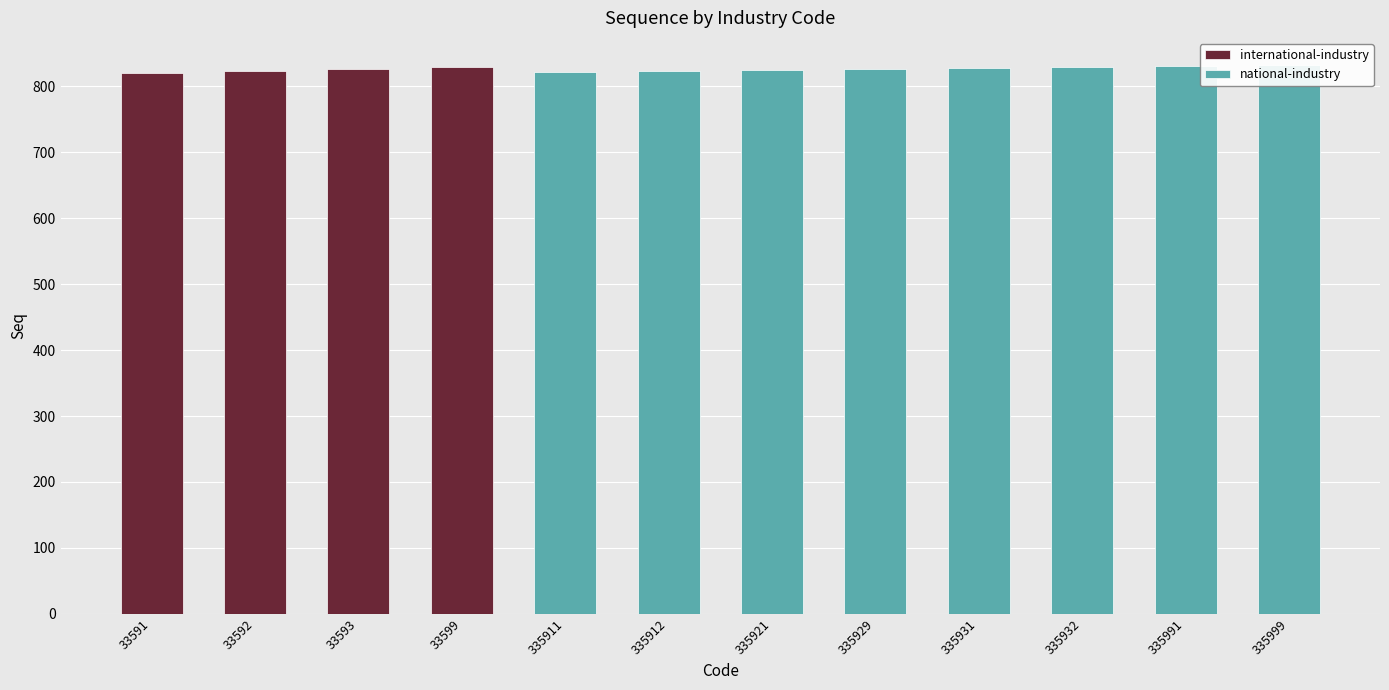

What is the value of the 10th bar from the left?

829